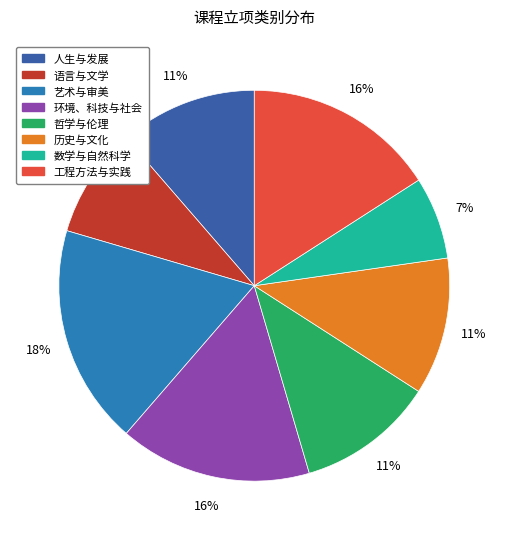

Count the number of slices in the pie.

8